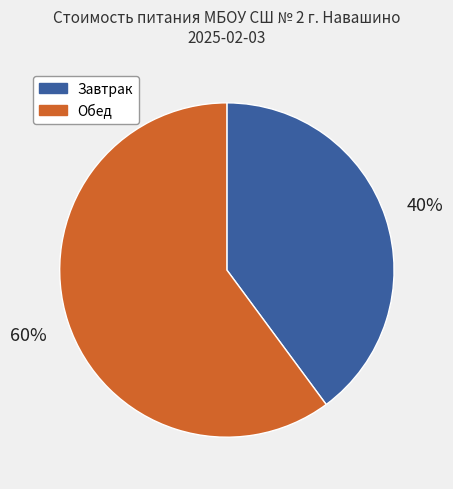

Is there a majority slice in this chart?

Yes